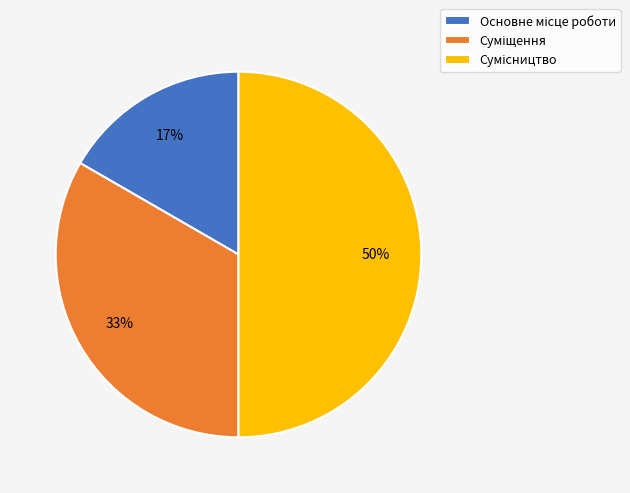

To the nearest percent, what is the average slice percentage?

33%